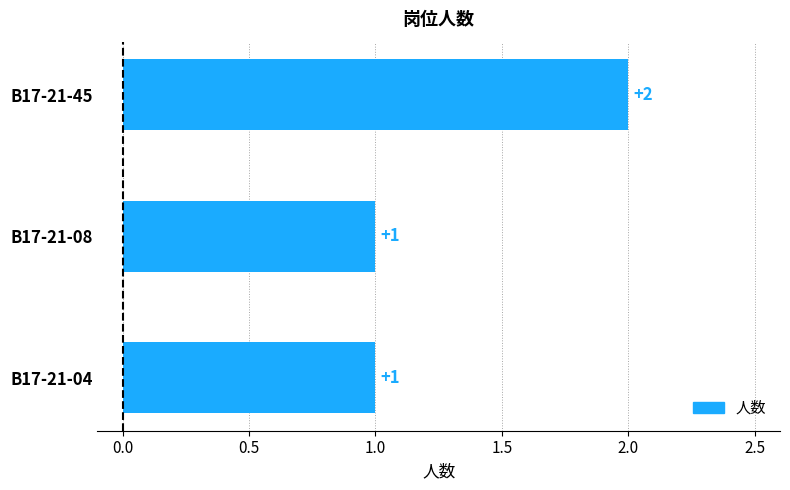

Is it true that the value at B17-21-45 is 2?

True